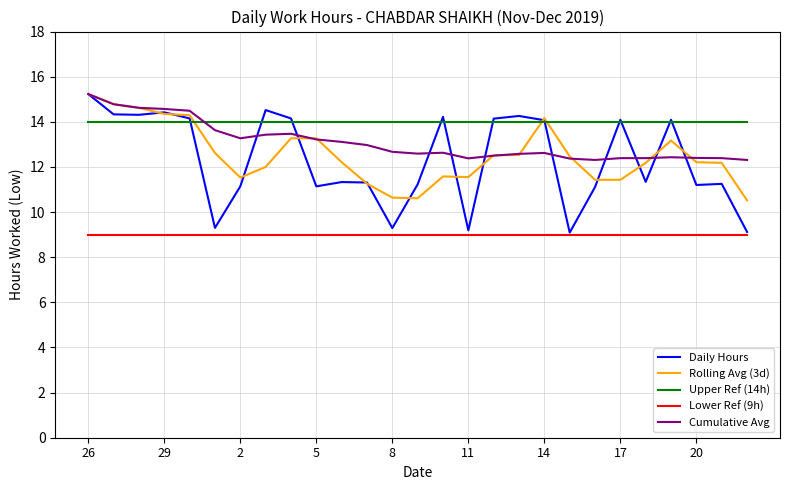

Which series has the largest total across all categories?

Upper Ref (14h)